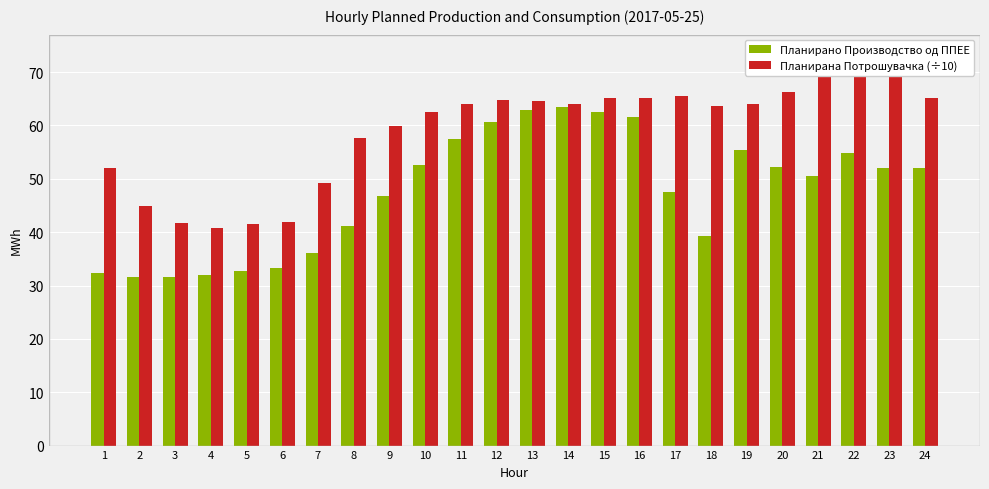

What is the maximum value shown in the chart?

73.3